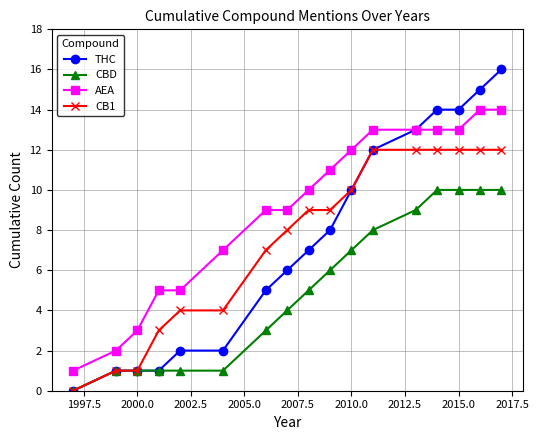

Is this an area chart (filled region under the line)?

No